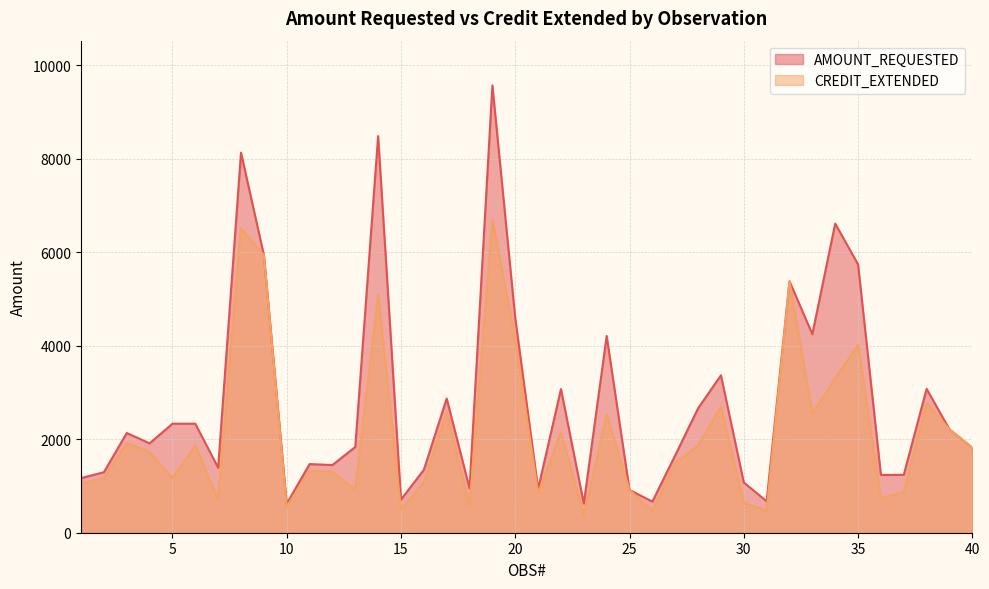

True or false: AMOUNT_REQUESTED and CREDIT_EXTENDED cross at least once.

False